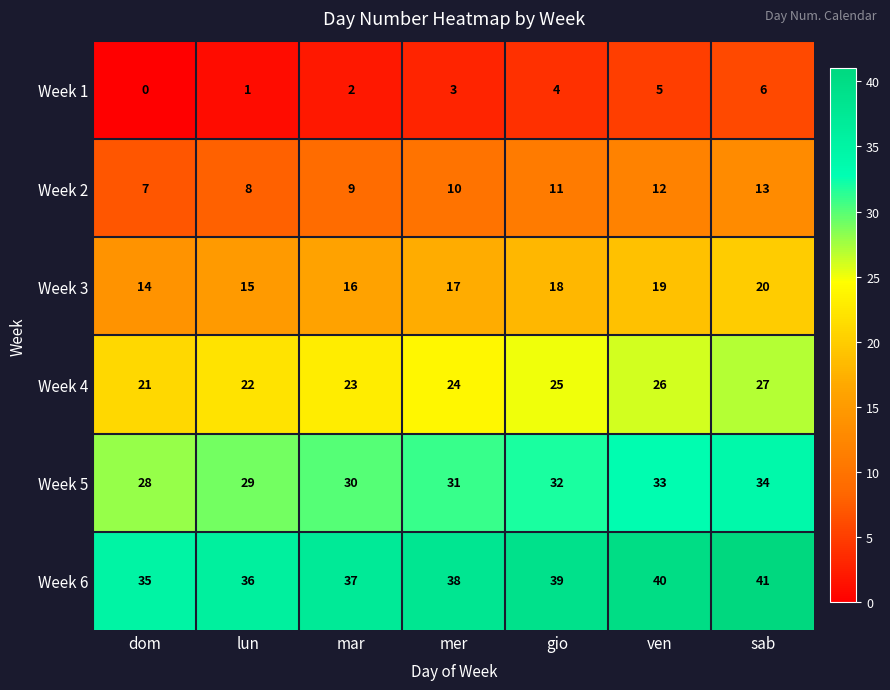

What is the highest value of the Week 4 series?

27